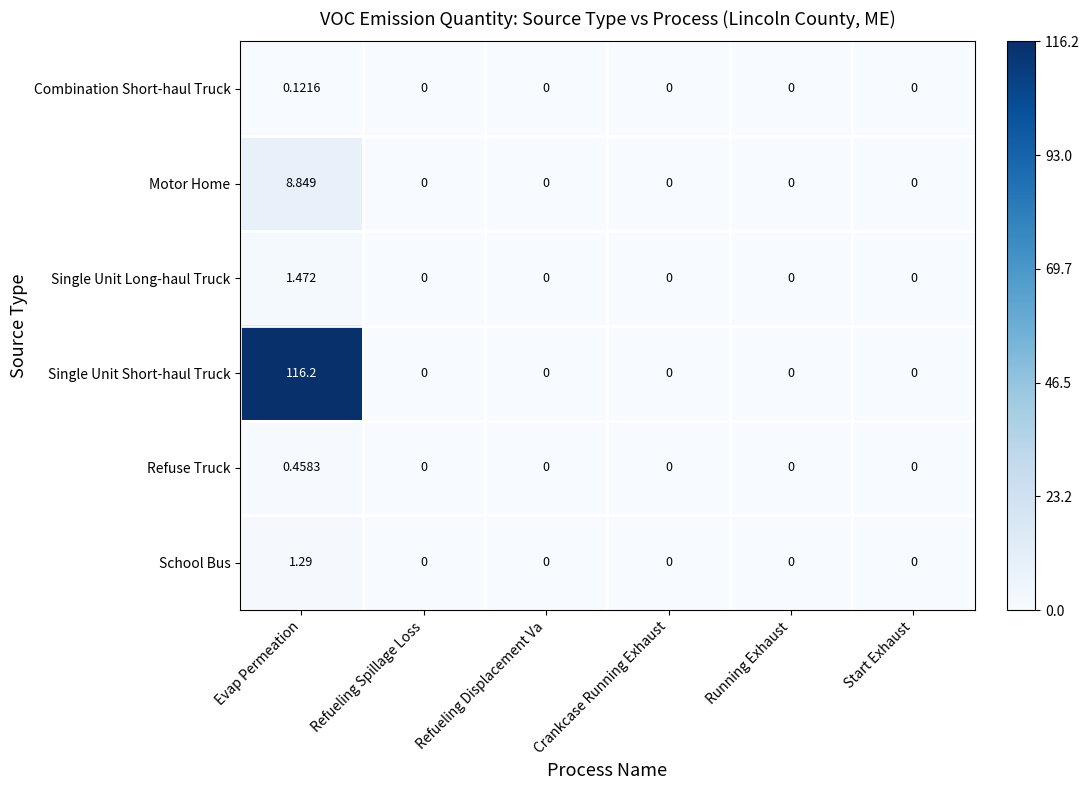

Rank the series by their maximum value, from highest to lowest.

Single Unit Short-haul Truck, Motor Home, Single Unit Long-haul Truck, School Bus, Refuse Truck, Combination Short-haul Truck